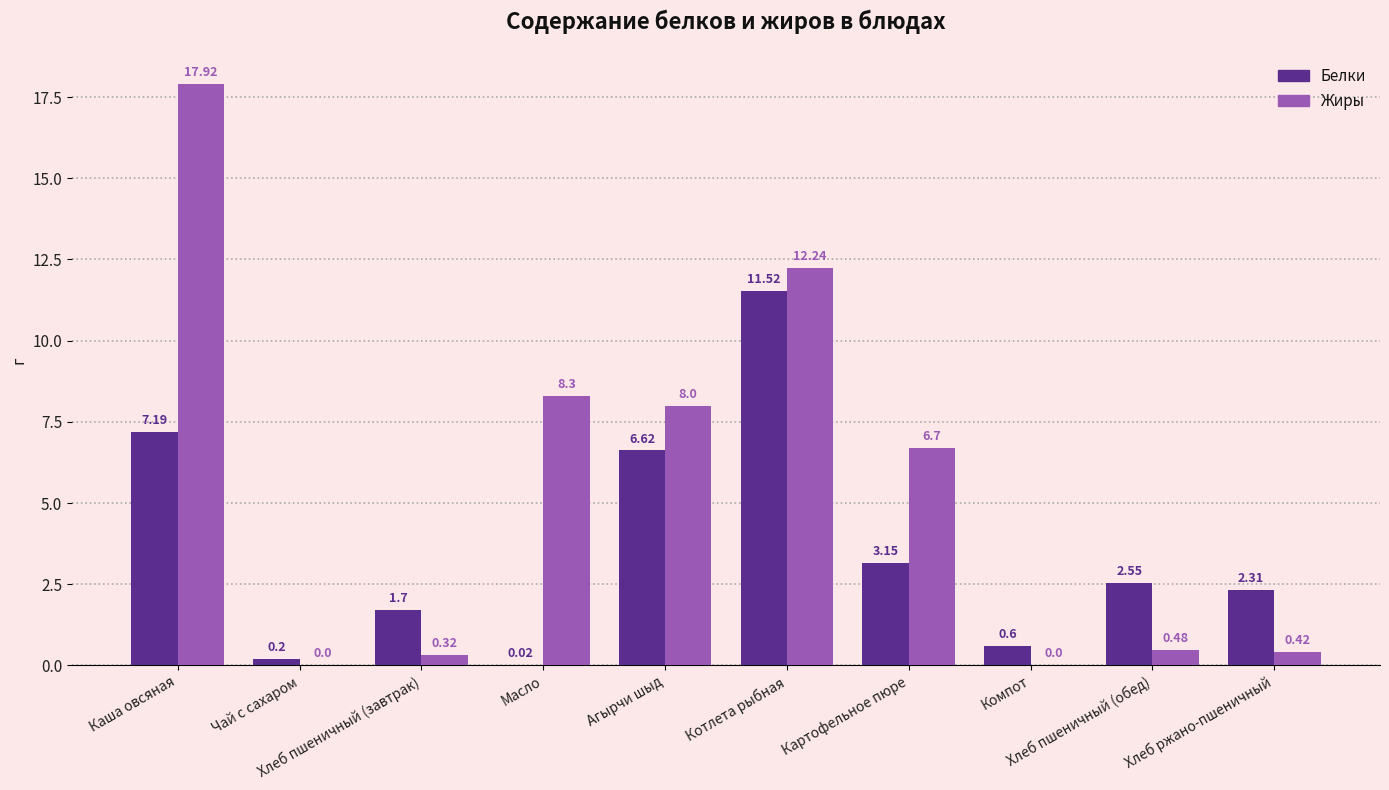

Which series has the largest total across all categories?

Жиры